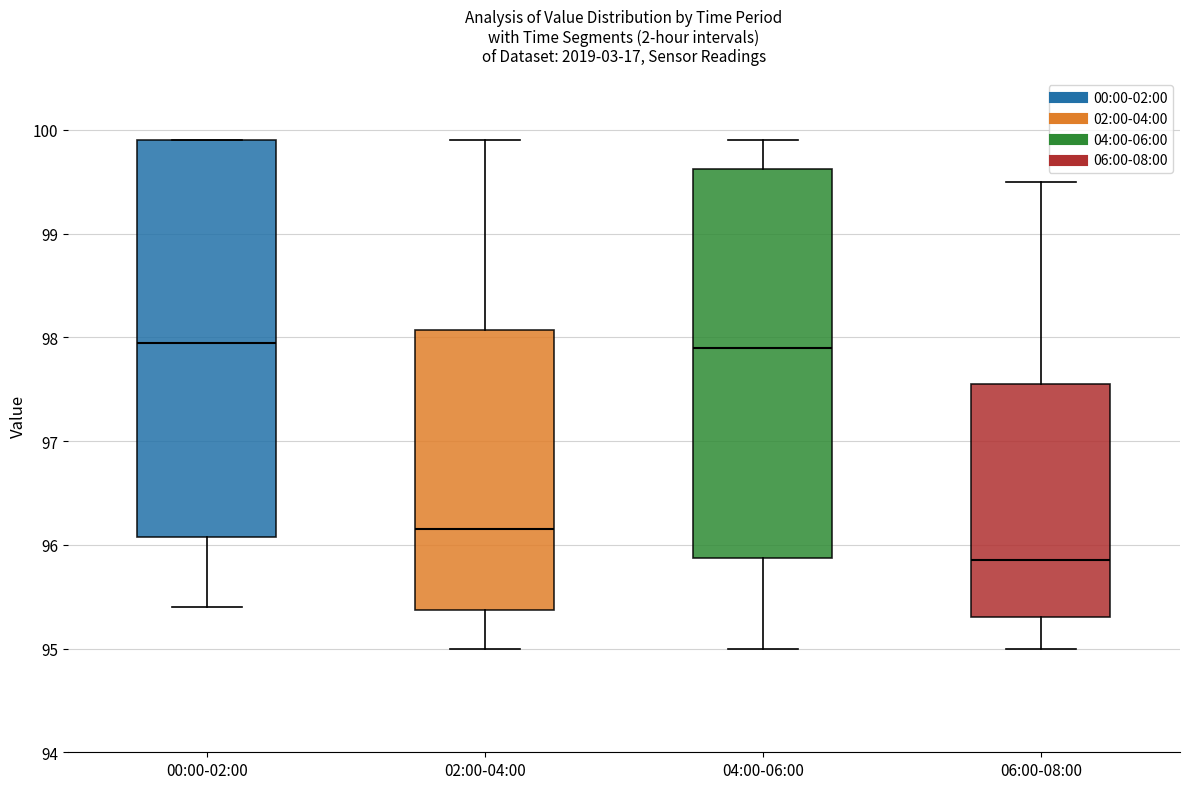

Reading left to right, read every box against the y-axis: the position of its median line, the range the box covers, and the ends of its whiskers. The values are not printed on the chart, so give them approximately, as read against the axis.

00:00-02:00: median 98.0, box 96.1 to 99.9, whiskers 95.4 to 99.9
02:00-04:00: median 96.2, box 95.4 to 98.1, whiskers 95.0 to 99.9
04:00-06:00: median 97.9, box 95.9 to 99.6, whiskers 95.0 to 99.9
06:00-08:00: median 95.9, box 95.3 to 97.6, whiskers 95.0 to 99.5